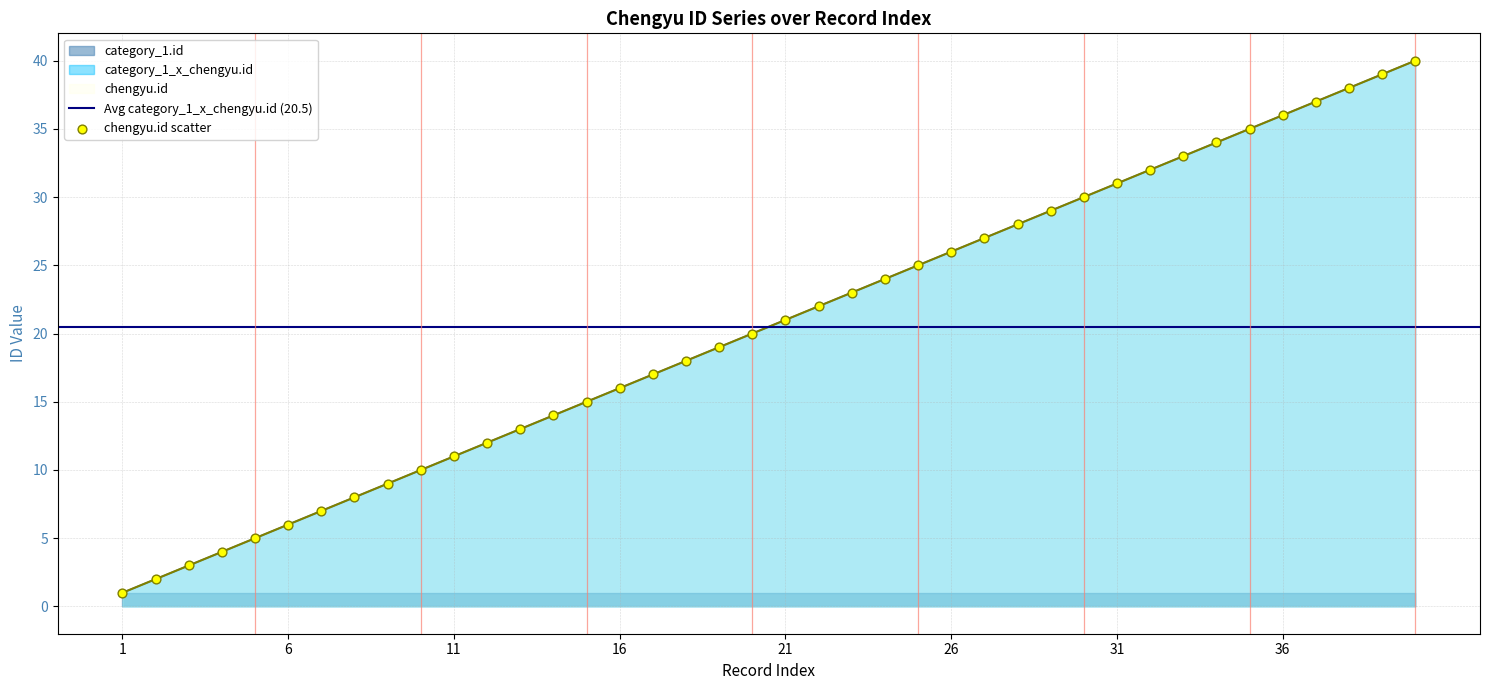

Which series contains the highest Y value?

category_1_x_chengyu.id